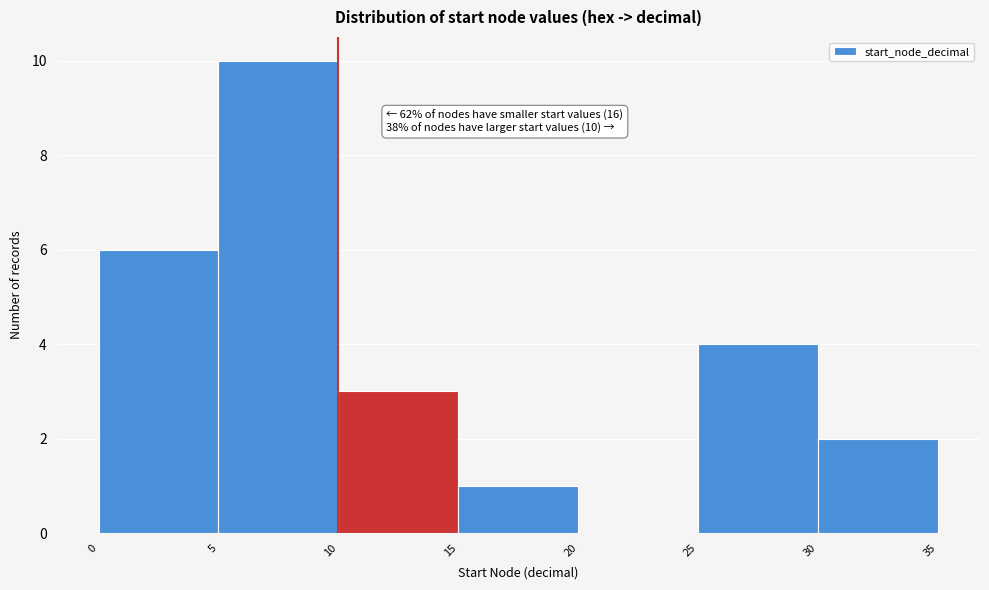

Which range on the x-axis has the tallest bar?

5 to 10